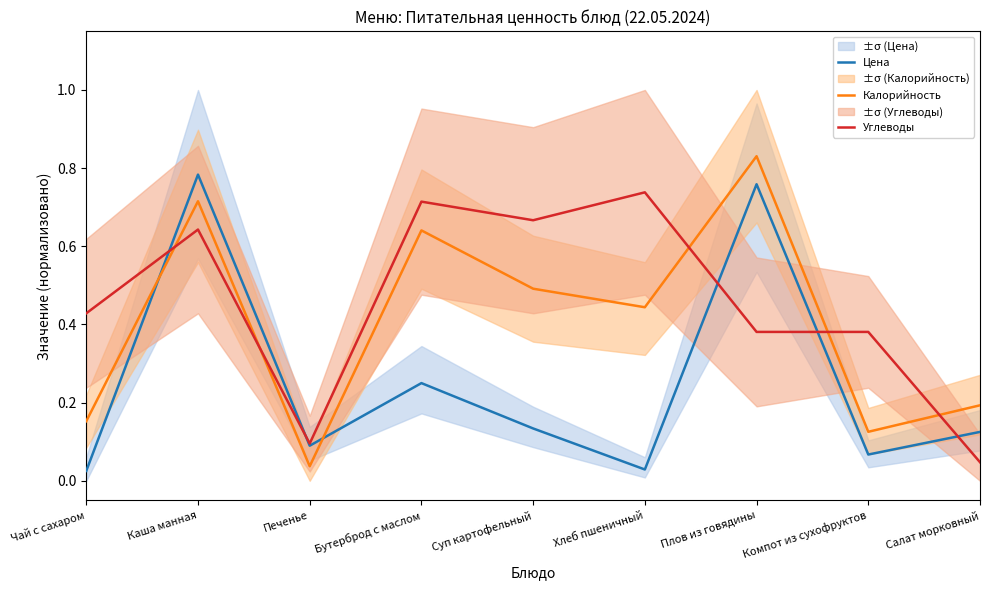

Between Хлеб пшеничный and Плов из говядины, which is larger?

Плов из говядины